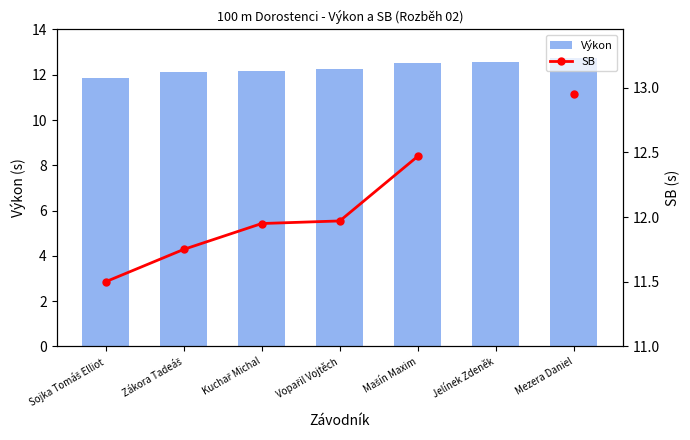

Rank the series at Mašín Maxim from highest to lowest value.

Výkon, SB